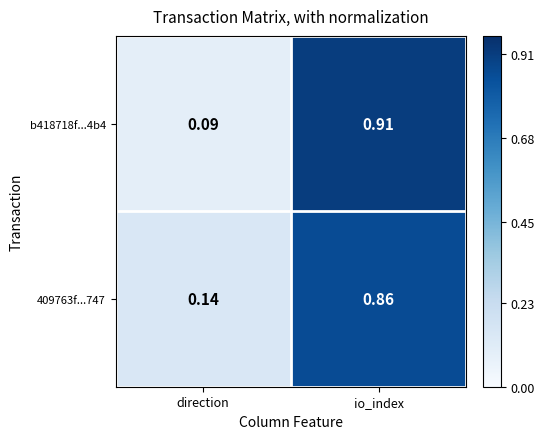

At which category is the sum across all series the highest?

io_index